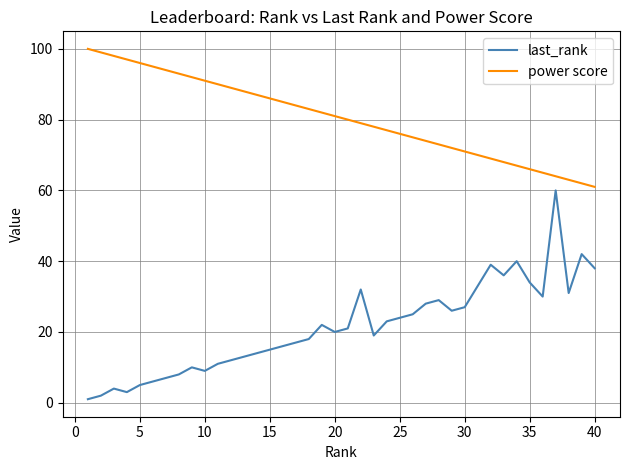

Rank the series by their average value, from lowest to highest.

last_rank, power score